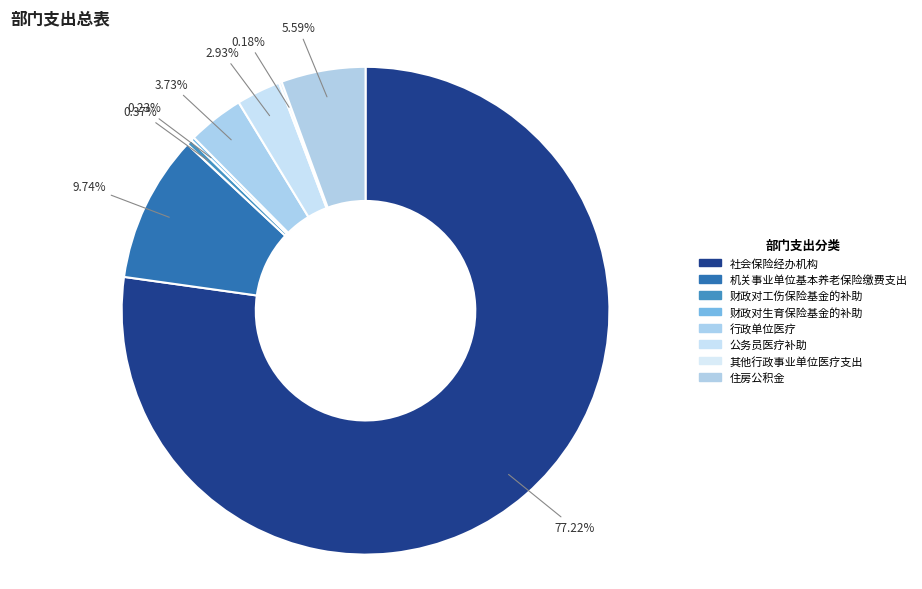

How many segments does this pie chart have?

8